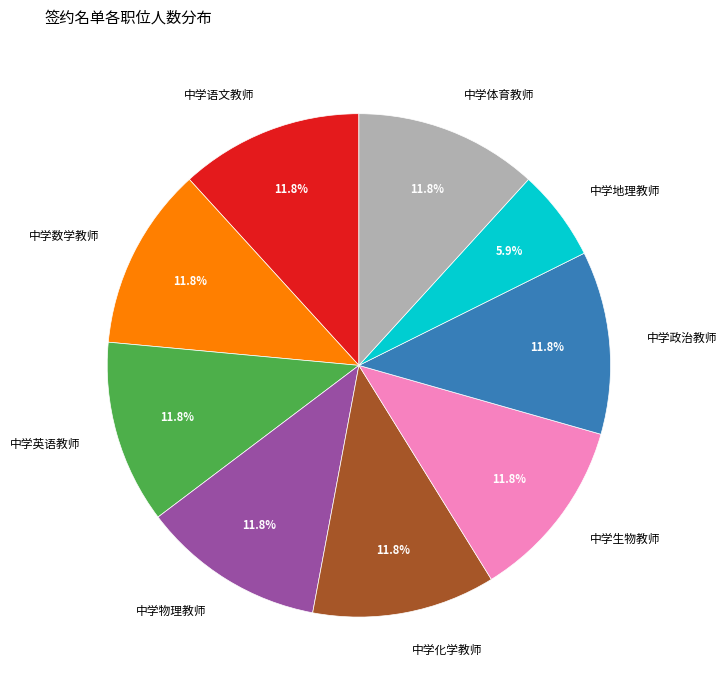

The 中学化学教师 slice represents 5% of the pie. True or false?

False